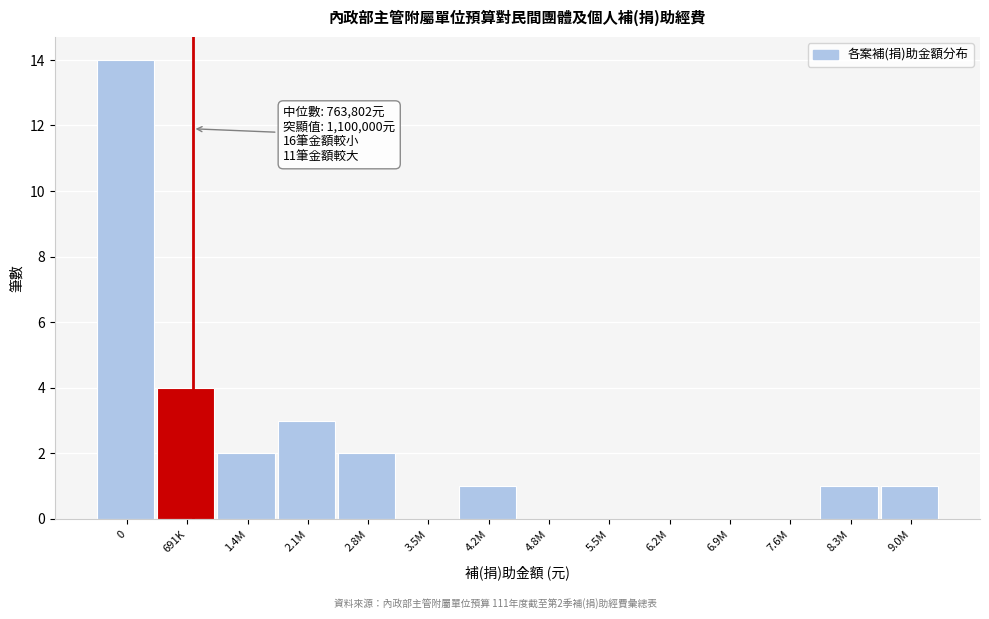

Reading left to right, list all the values displayed in this chart.

0=14	691K=4	1.4M=2	2.1M=3	2.8M=2	3.5M=0	4.2M=1	4.8M=0	5.5M=0	6.2M=0	6.9M=0	7.6M=0	8.3M=1	9.0M=1